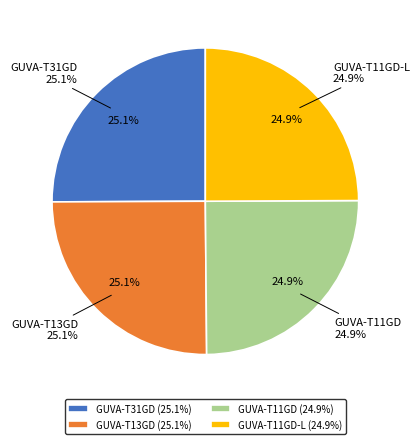

Rank the categories by value from highest to lowest.

GUVA-T31GD, GUVA-T13GD, GUVA-T11GD, GUVA-T11GD-L